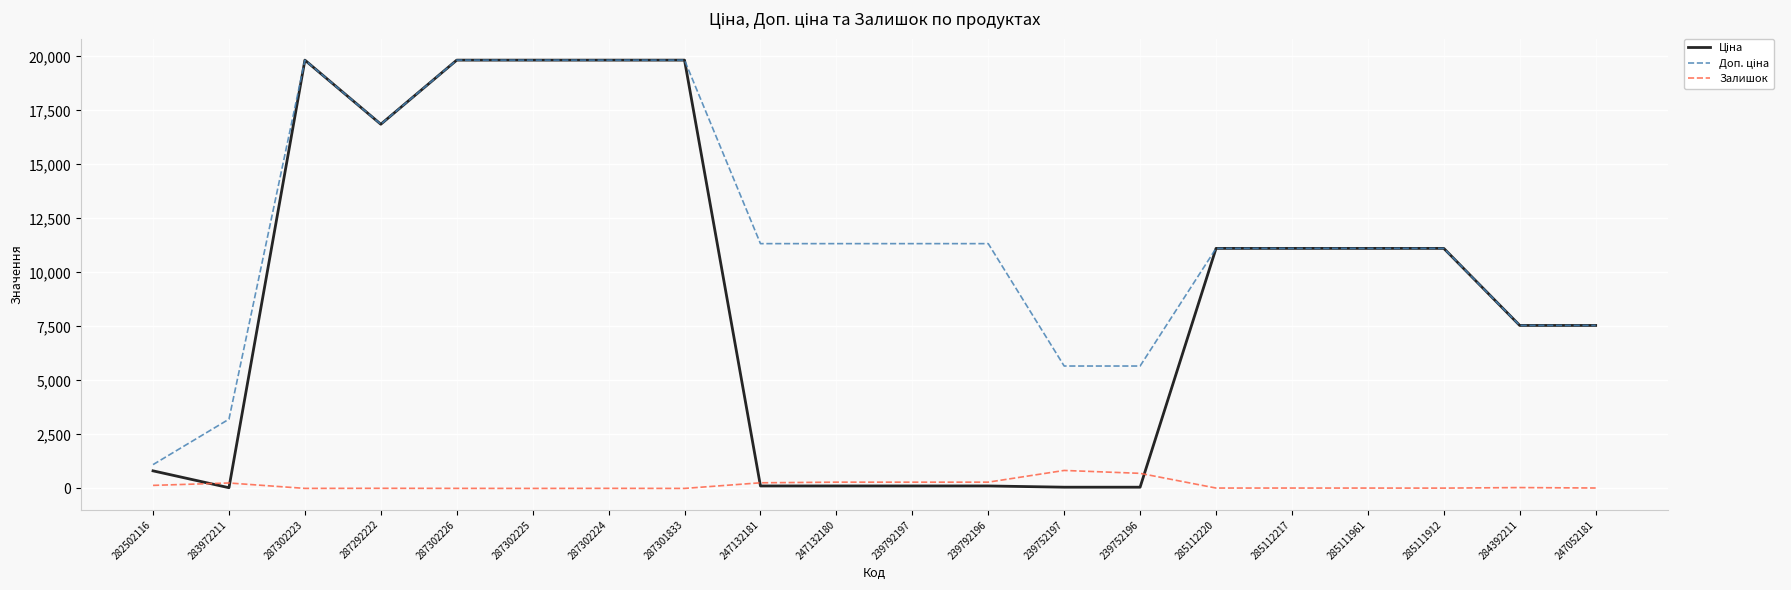

What is the maximum value for Залишок?

832.0